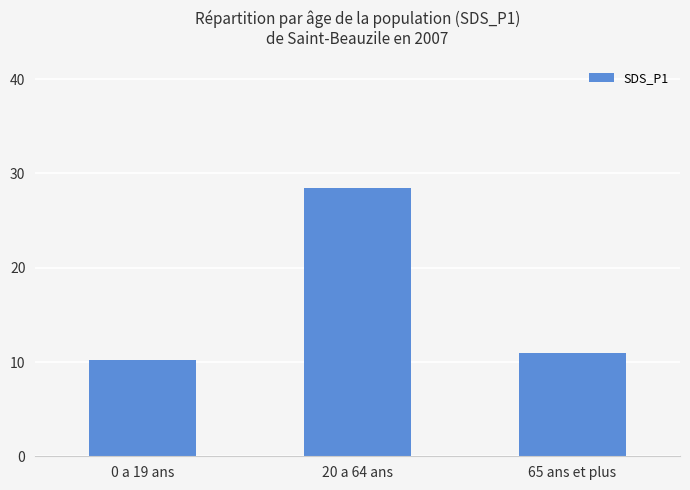

What is the change in value from 0 a 19 ans to 20 a 64 ans?

+18.3